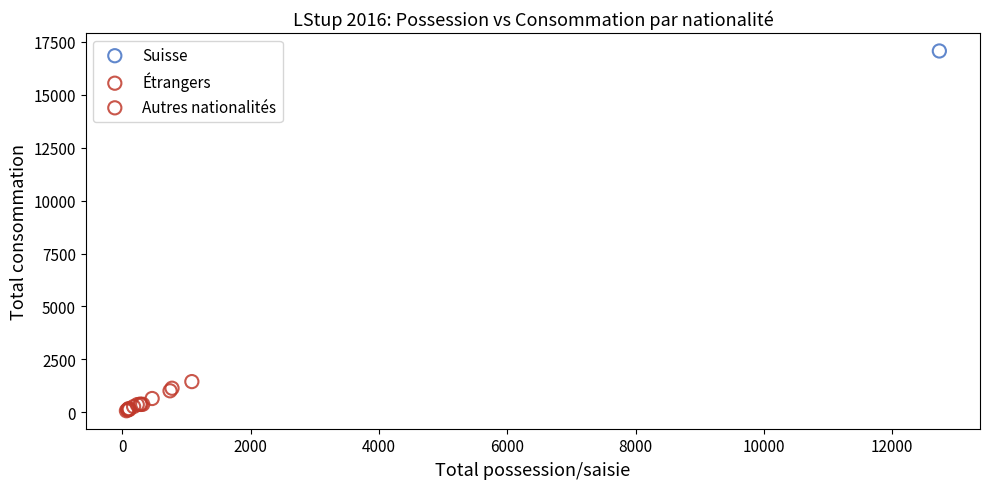

What are all the series names shown in the legend?

Suisse, Étrangers, Autres nationalités